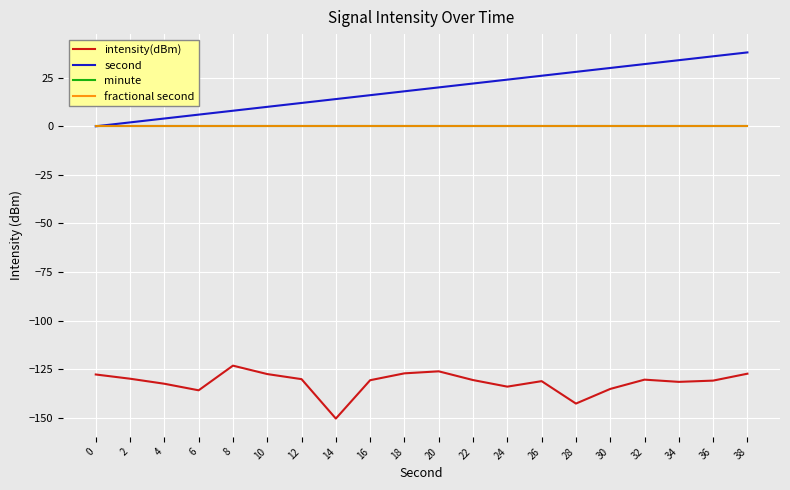

True or false: intensity(dBm) has a value of -127.5 at 10.

True